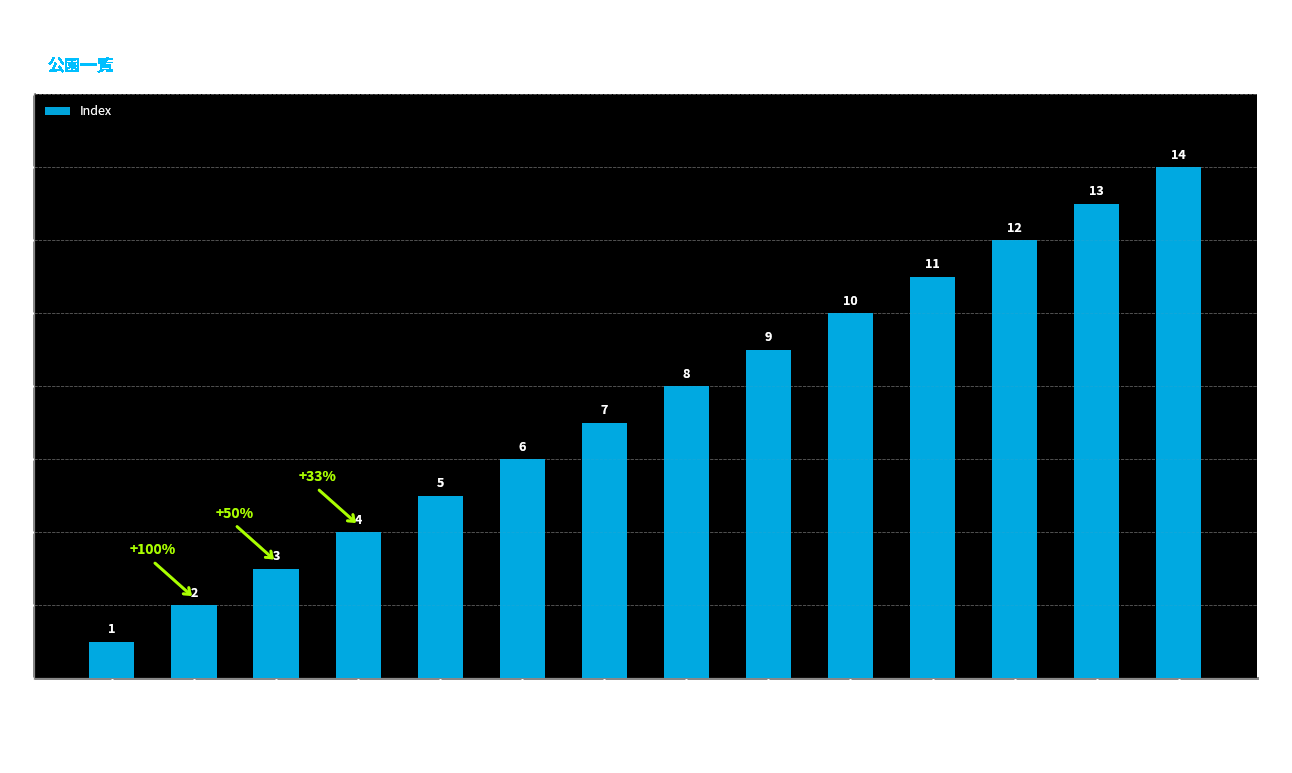

How many data points does each series have?

14